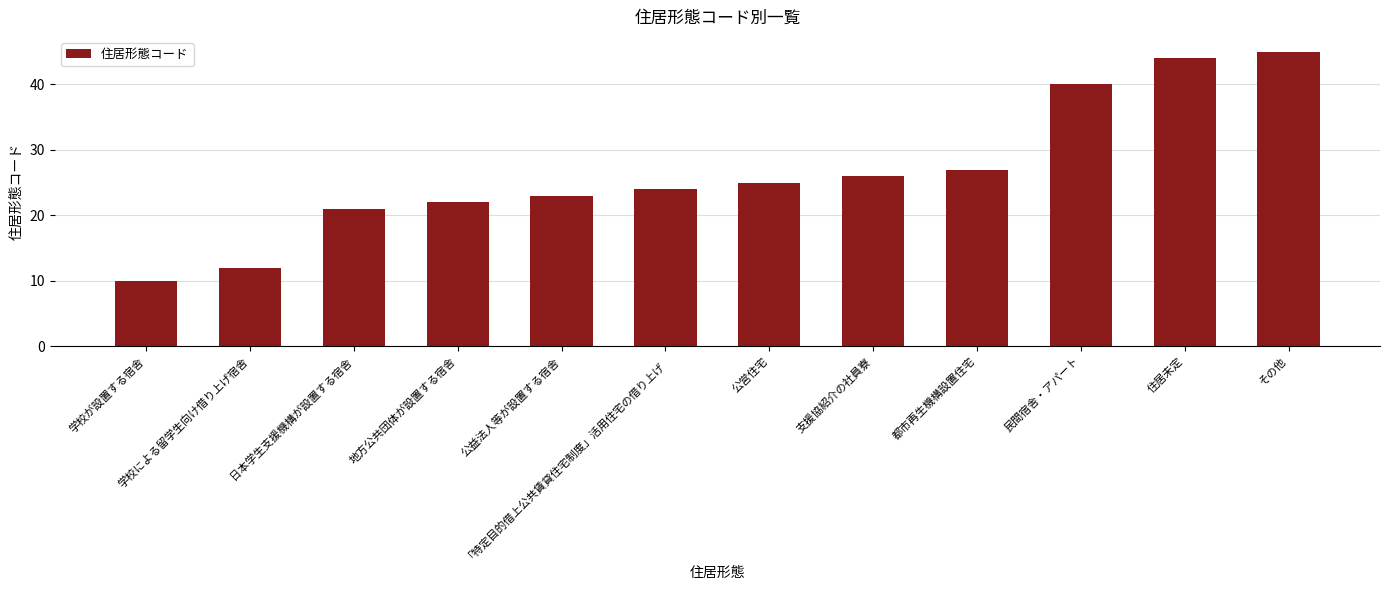

Rank the categories by value from highest to lowest.

その他, 住居未定, 民間宿舎・アパート, 都市再生機構設置住宅, 支援協紹介の社員寮, 公営住宅, 「特定目的借上公共賃貸住宅制度」活用住宅の借り上げ, 公益法人等が設置する宿舎, 地方公共団体が設置する宿舎, 日本学生支援機構が設置する宿舎, 学校による留学生向け借り上げ宿舎, 学校が設置する宿舎